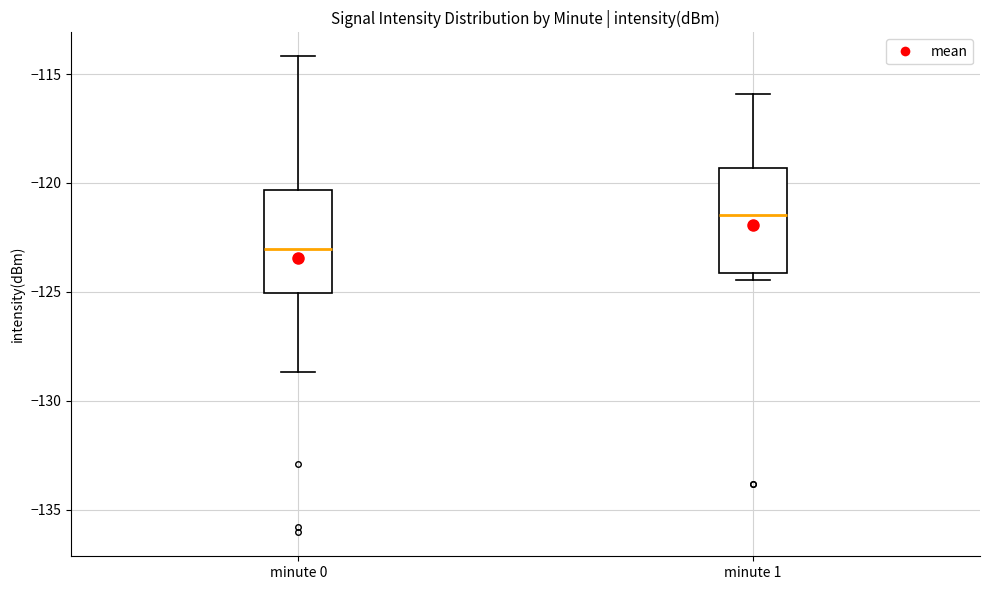

Reading left to right, transcribe this box plot: for each box, give where its median line is, the range the box spans, and where its two whiskers end, as read against the y-axis. The values are not printed on the chart, so give them approximately, as read against the axis.

minute 0: median -123.0, box -125.0 to -120.5, whiskers -128.5 to -114.0
minute 1: median -121.5, box -124.0 to -119.5, whiskers -124.5 to -116.0